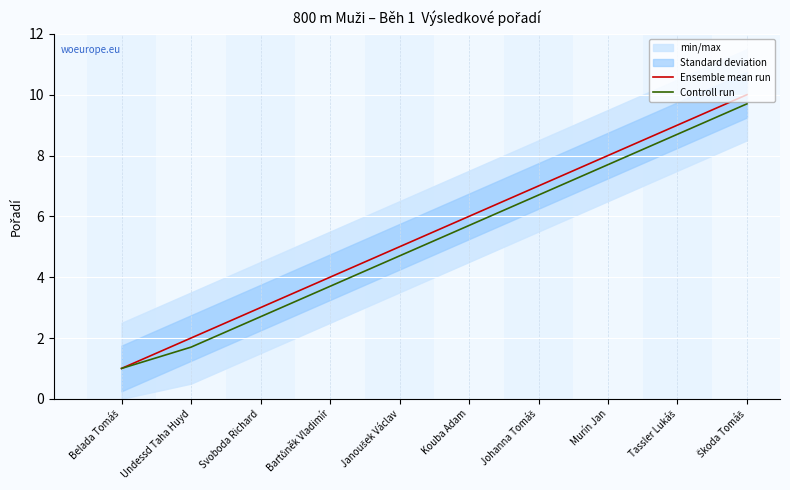

Between Svoboda Richard and Belada Tomáš, which is larger?

Svoboda Richard